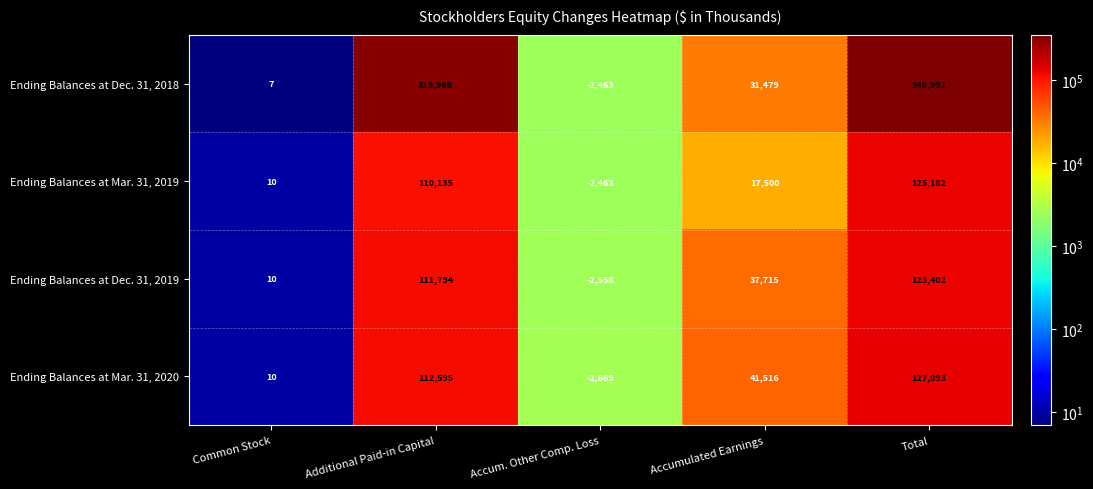

Which label corresponds to the largest value in the chart?

Total